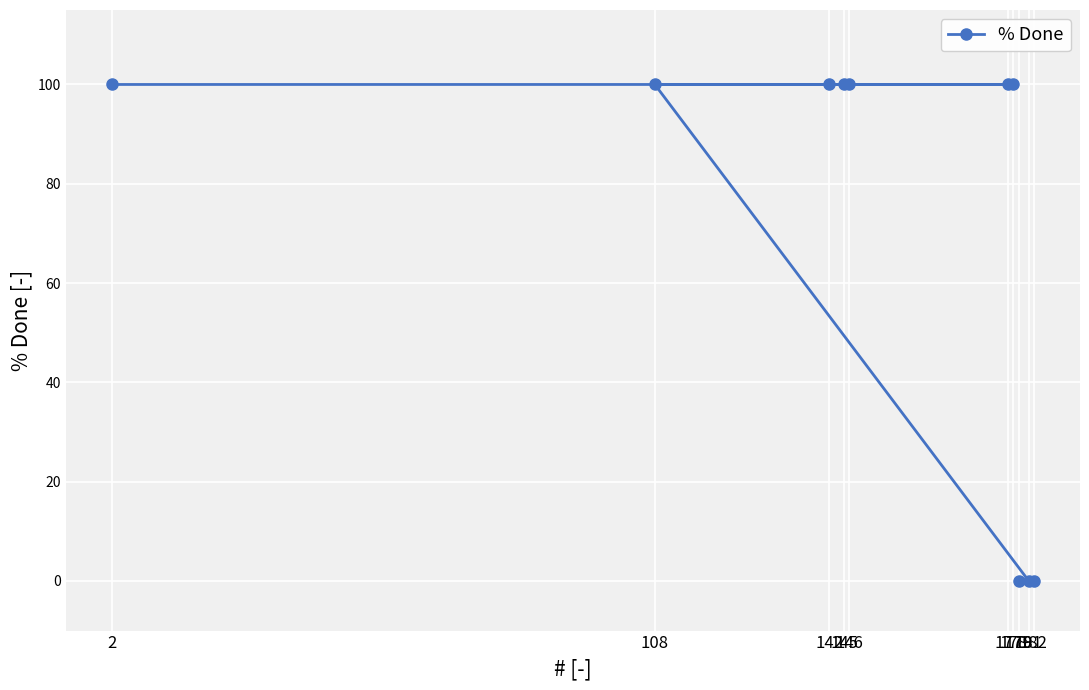

What is the value of the 7th point from the left?

100